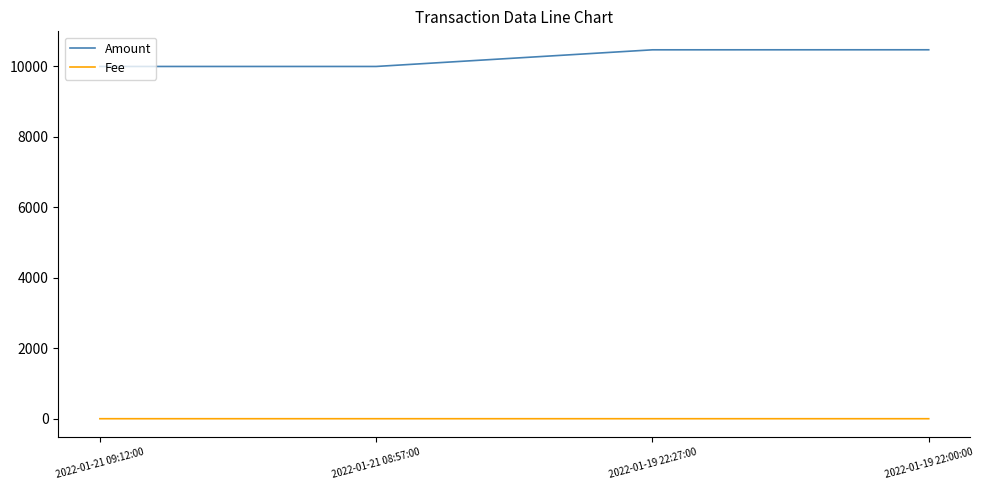

What is the average value of the Amount series?

10236.0